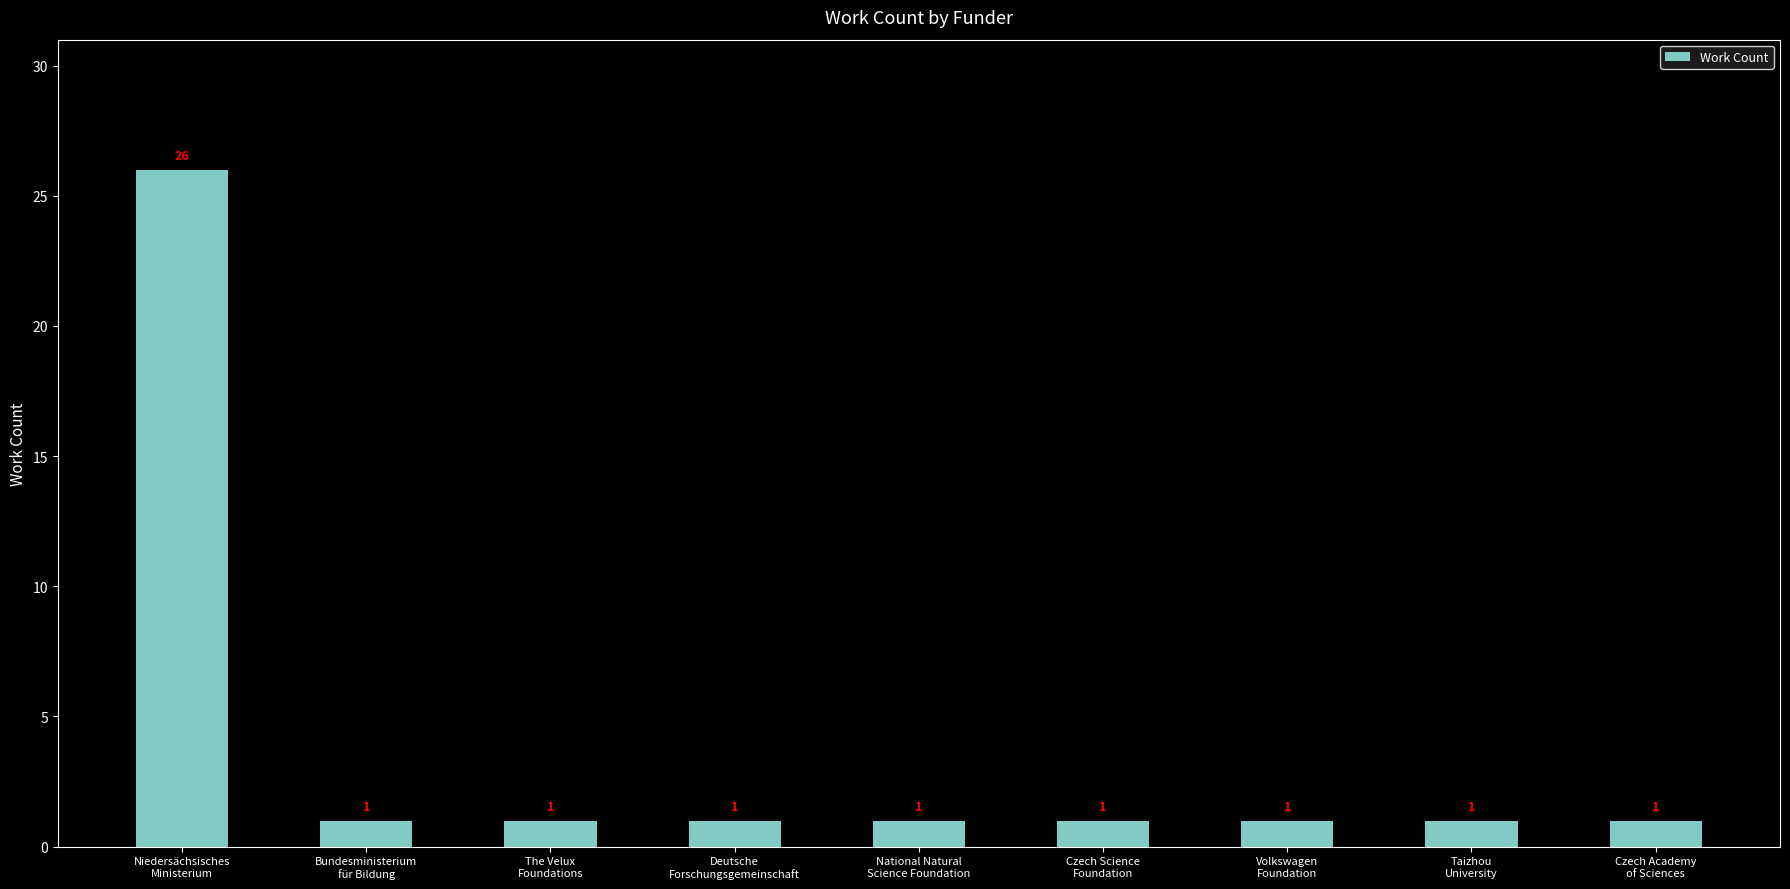

What is the greatest value displayed?

26